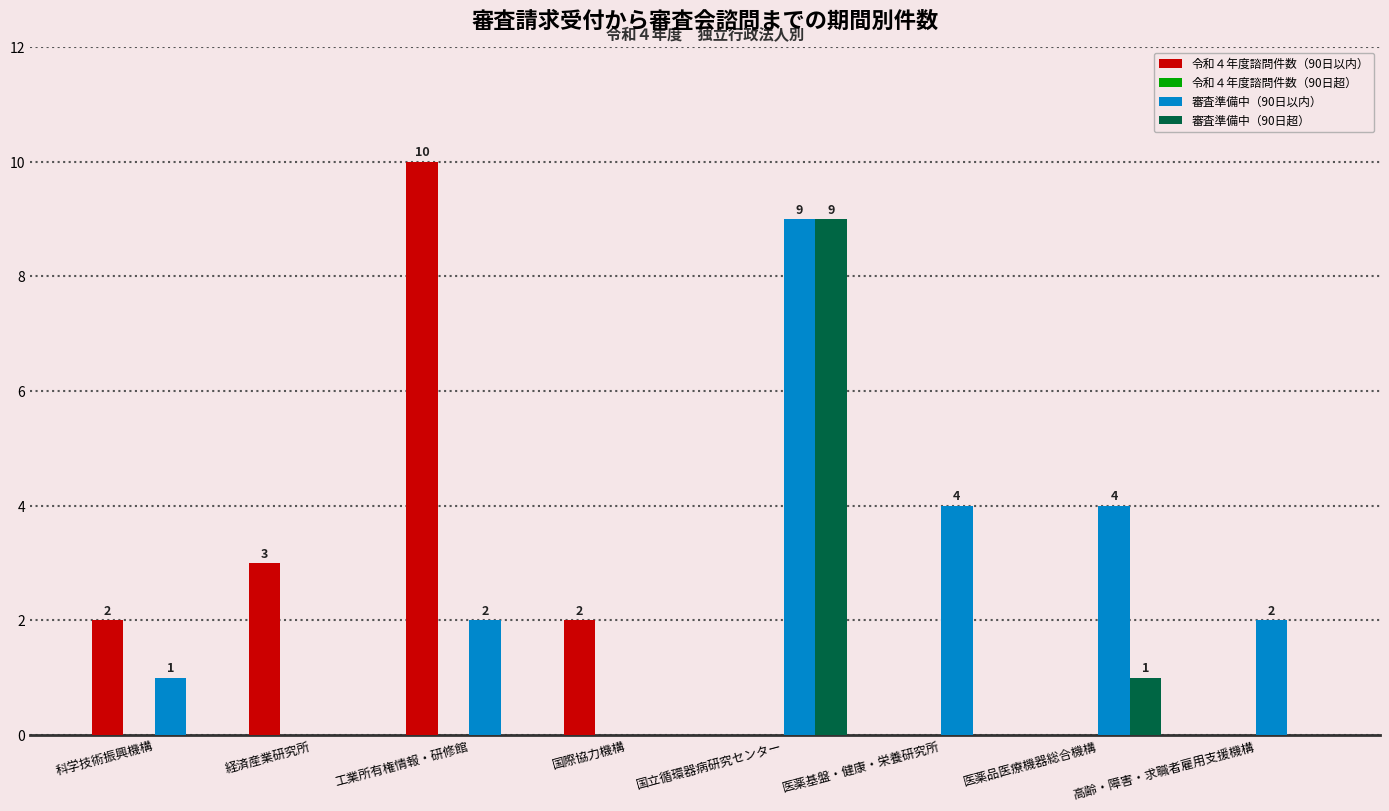

What is the difference between the 令和４年度諮問件数（90日以内） values at 工業所有権情報・研修館 and 科学技術振興機構?

8